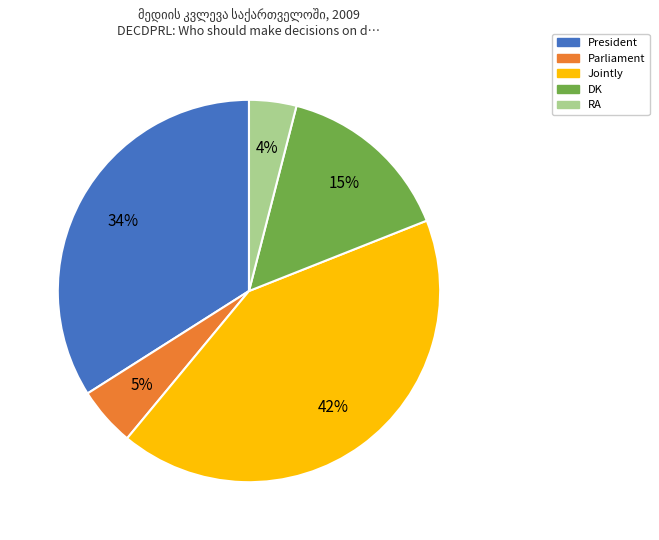

Which slice is the largest?

Jointly